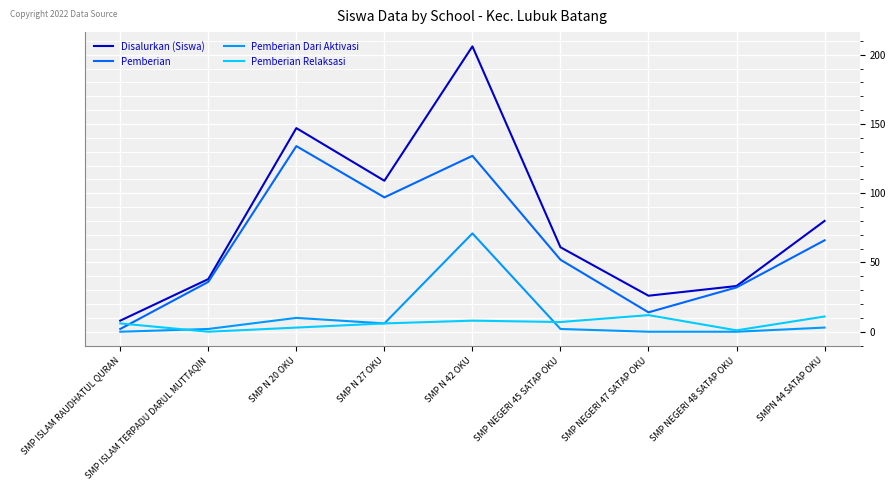

At how many categories does at least one series exceed 183?

1